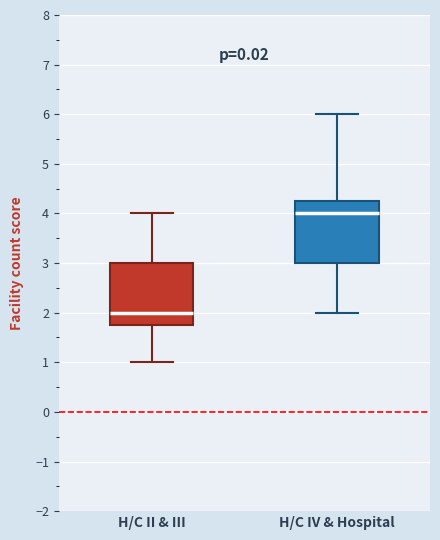

Which box's median line is the lowest?

H/C II & III